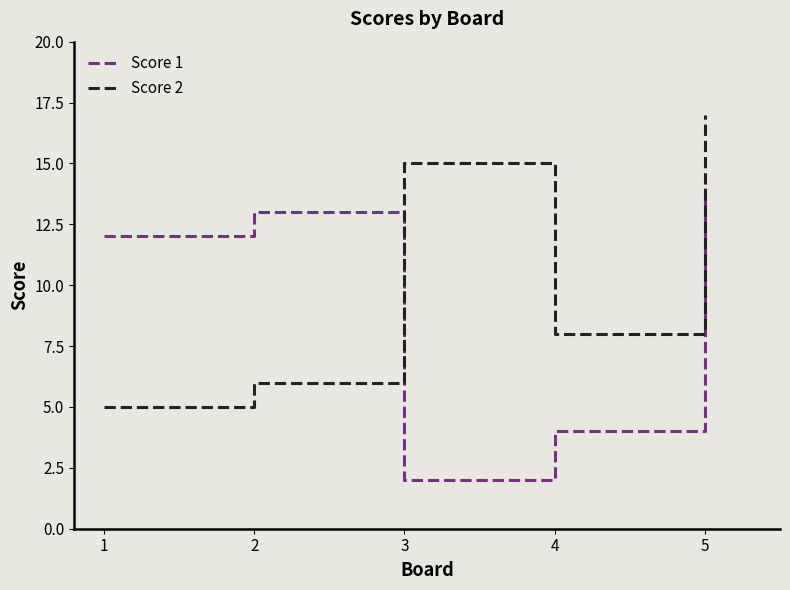

Rank the series by their maximum value, from lowest to highest.

Score 1, Score 2